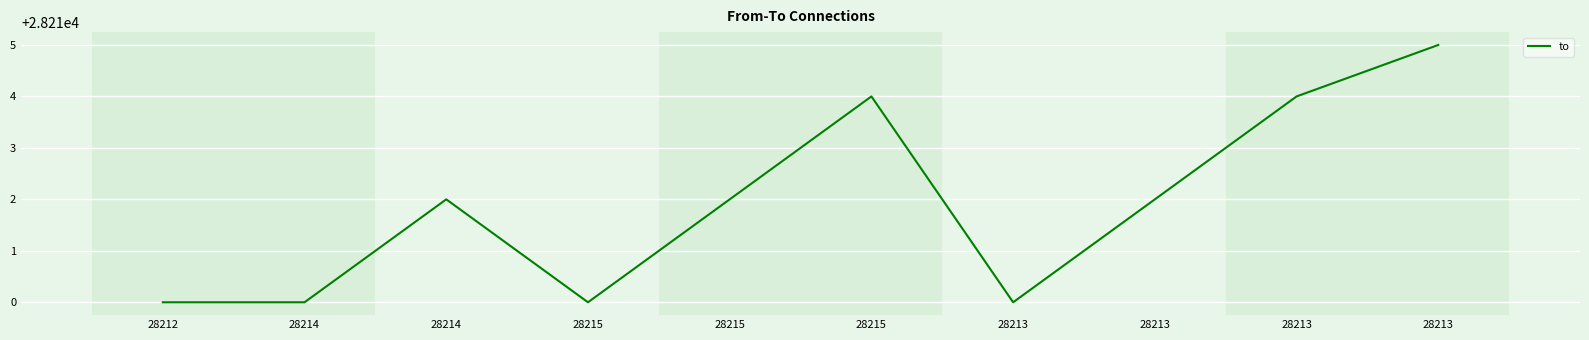

What is the approximate value at 28213?

28215